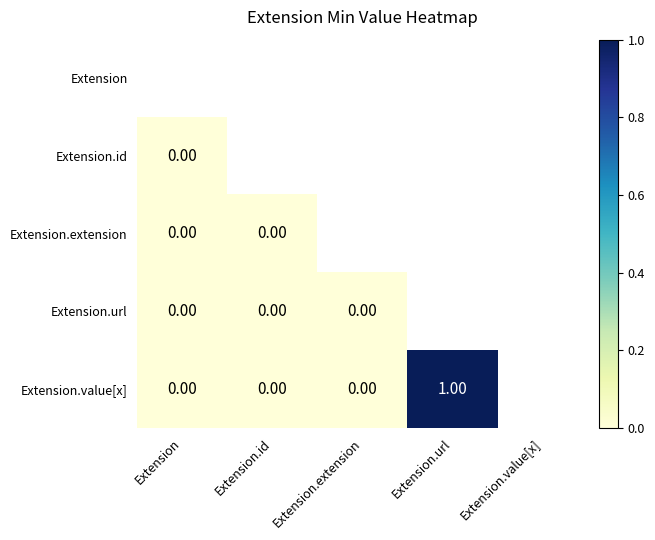

Is the value of Extension.value[x] at Extension.url greater than the value of Extension.url at Extension?

Yes